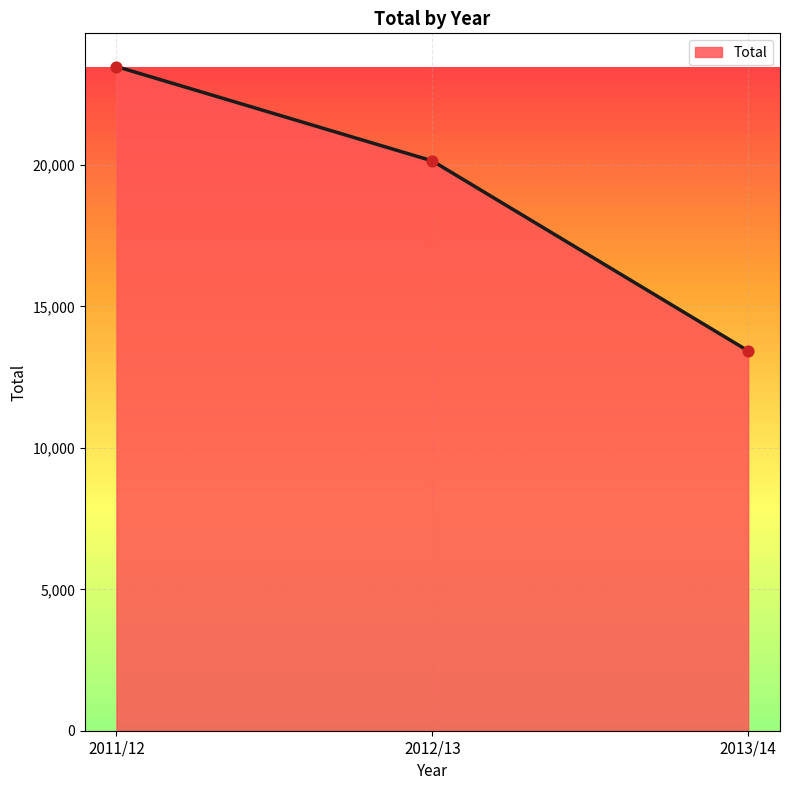

What is the change in value from 2012/13 to 2013/14?

-6717